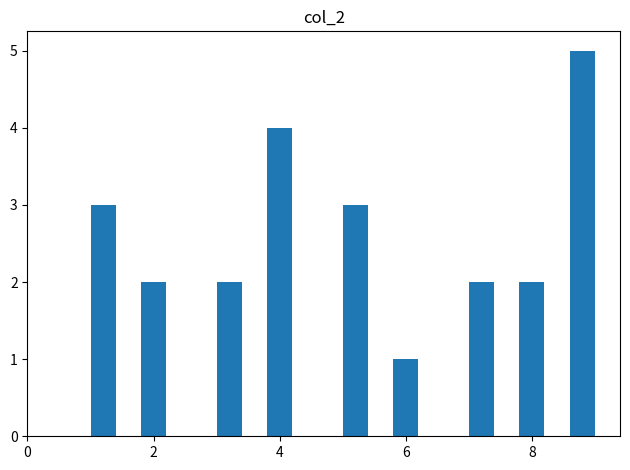

Read against the x-axis, roughly where is the centre of the tallest bar?

8.8